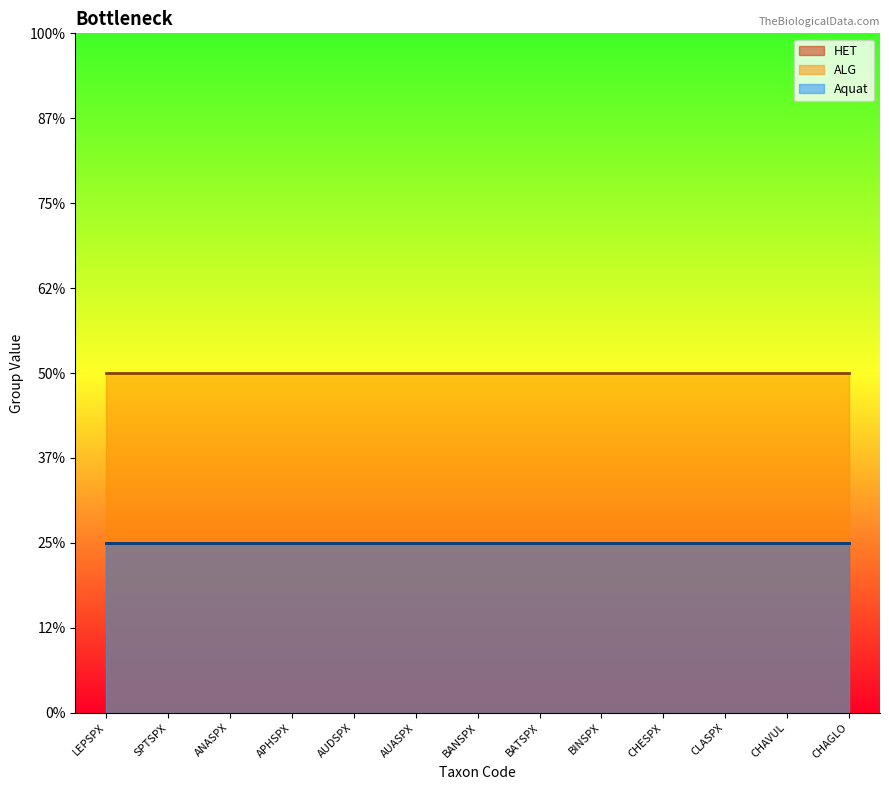

How many distinct data groups are displayed?

3